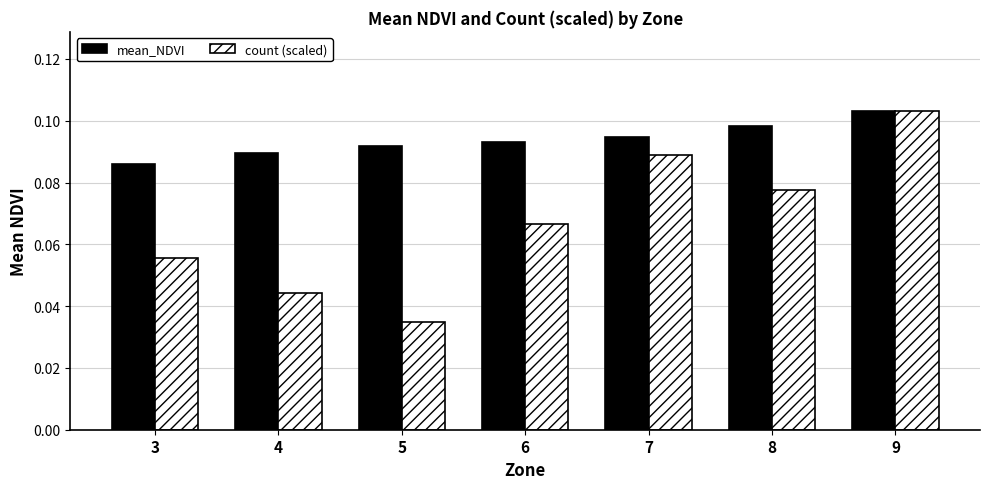

How many bars are there in total?

14